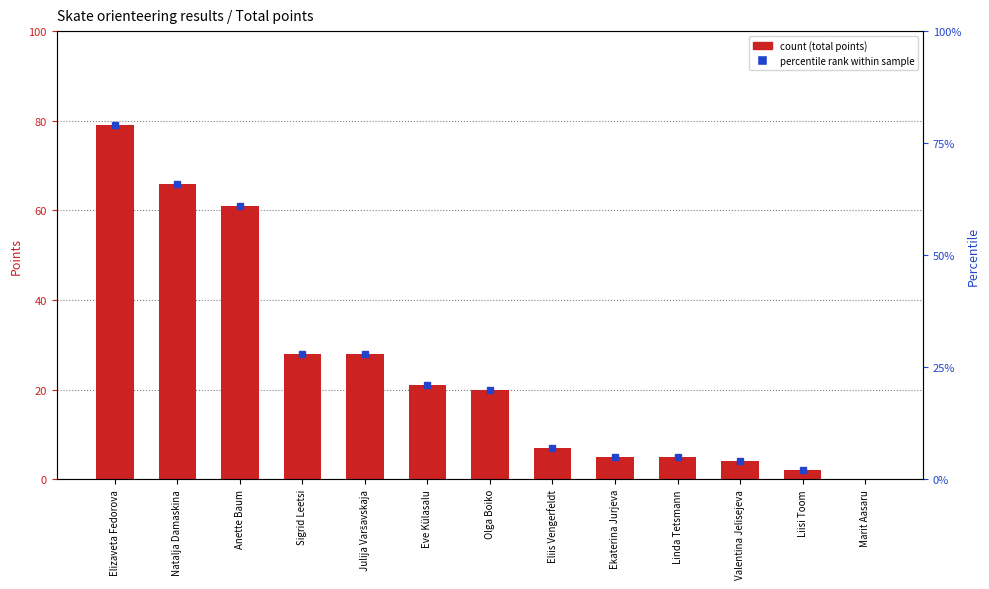

How many values are below 20?

6